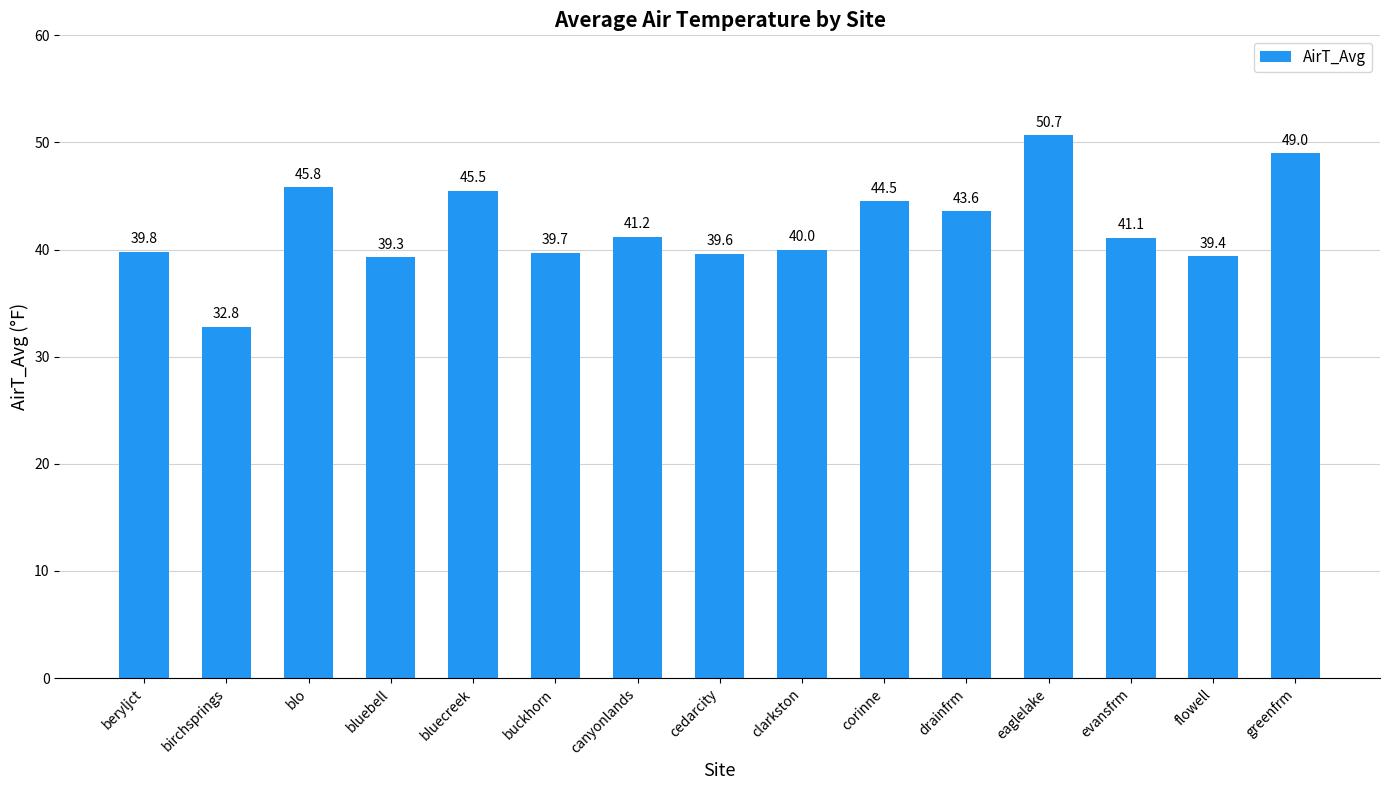

What is the label of the 13th bar from the left?

evansfrm